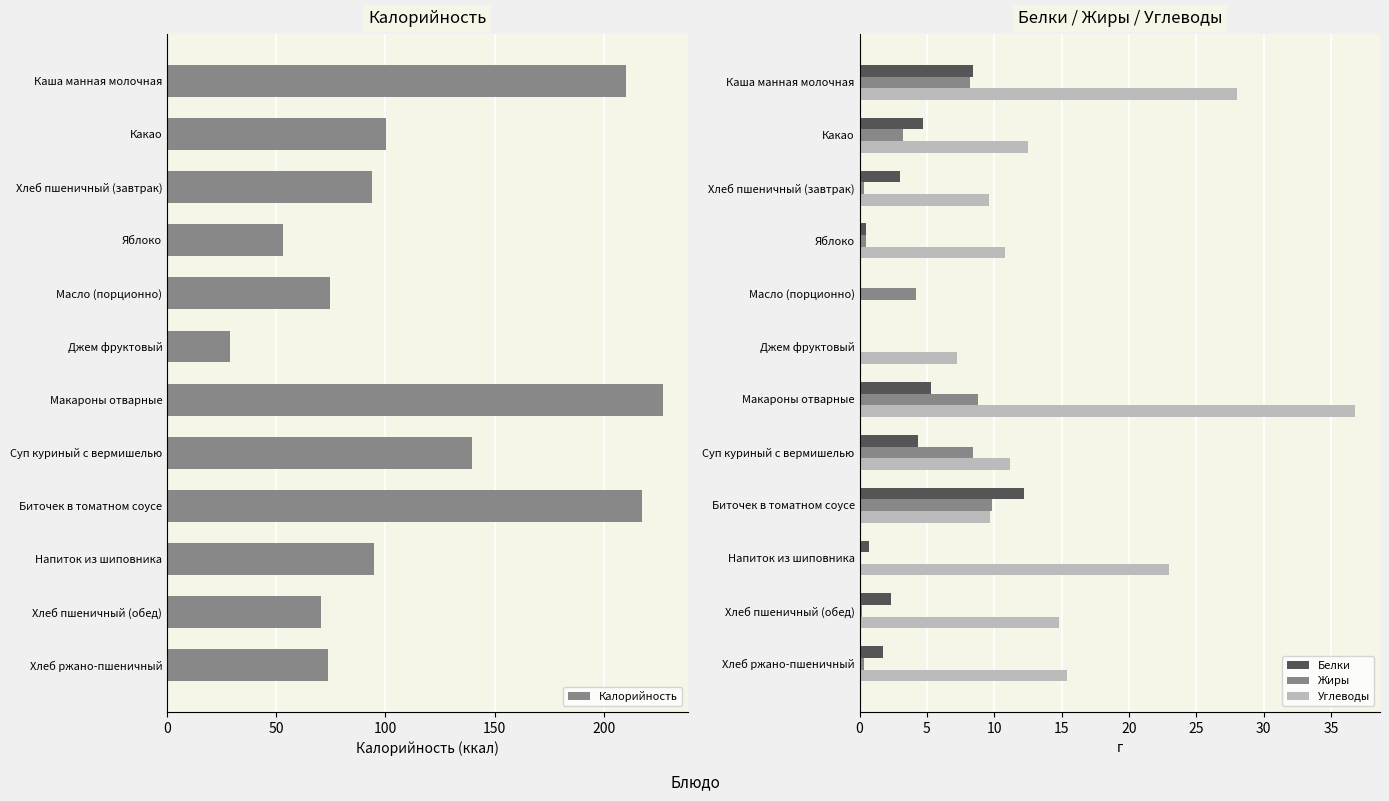

Is it true that Белки equals 0.0 at Масло (порционно)?

True